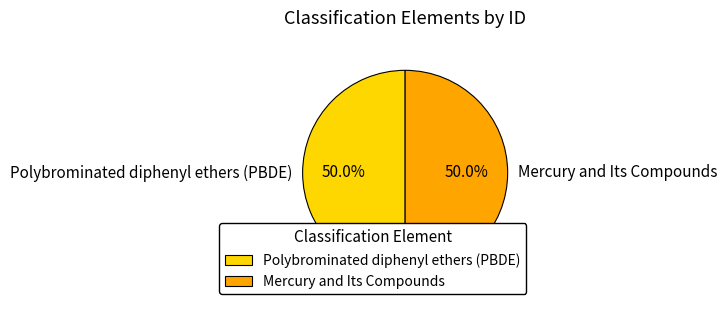

Count the number of slices in the pie.

2